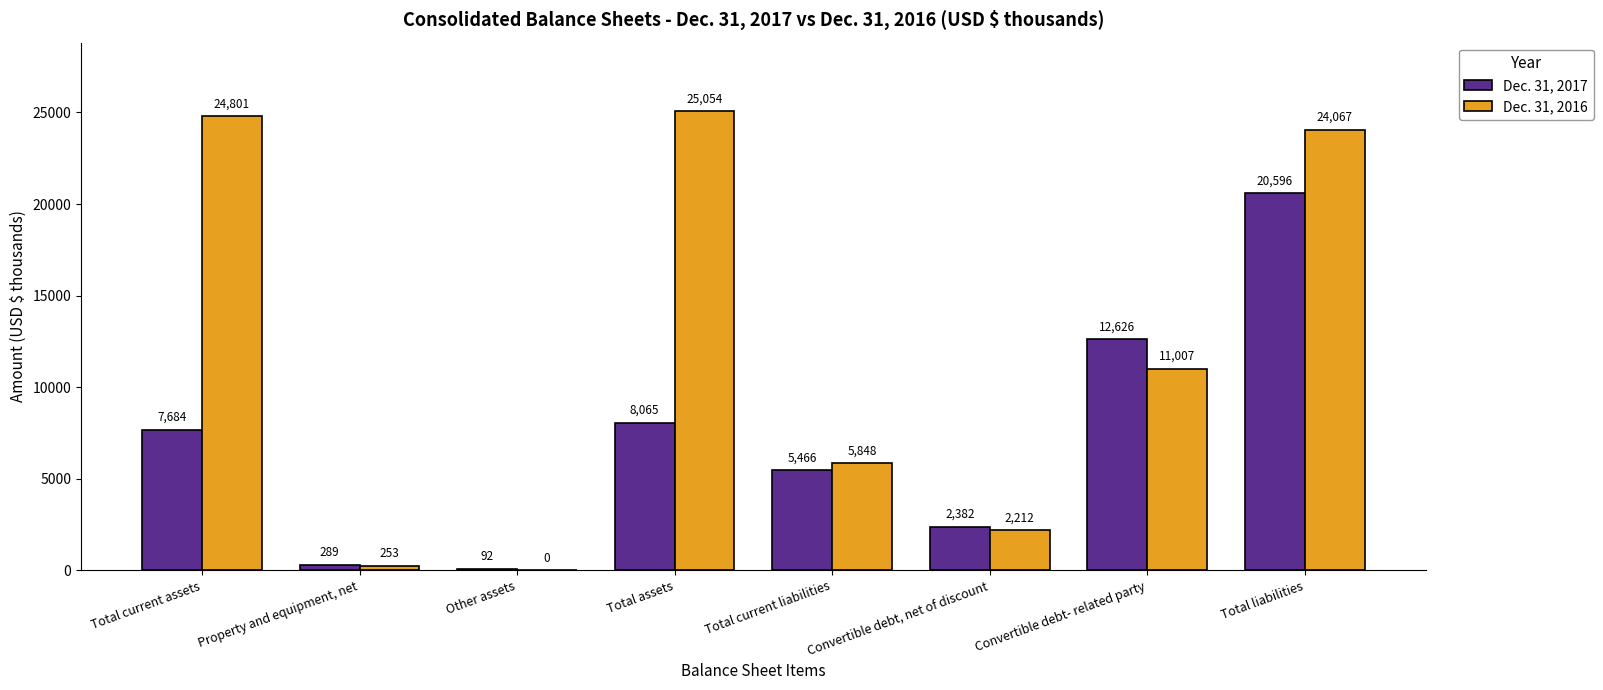

Is the value of Dec. 31, 2017 at Convertible debt- related party greater than the value of Dec. 31, 2016 at Convertible debt- related party?

Yes